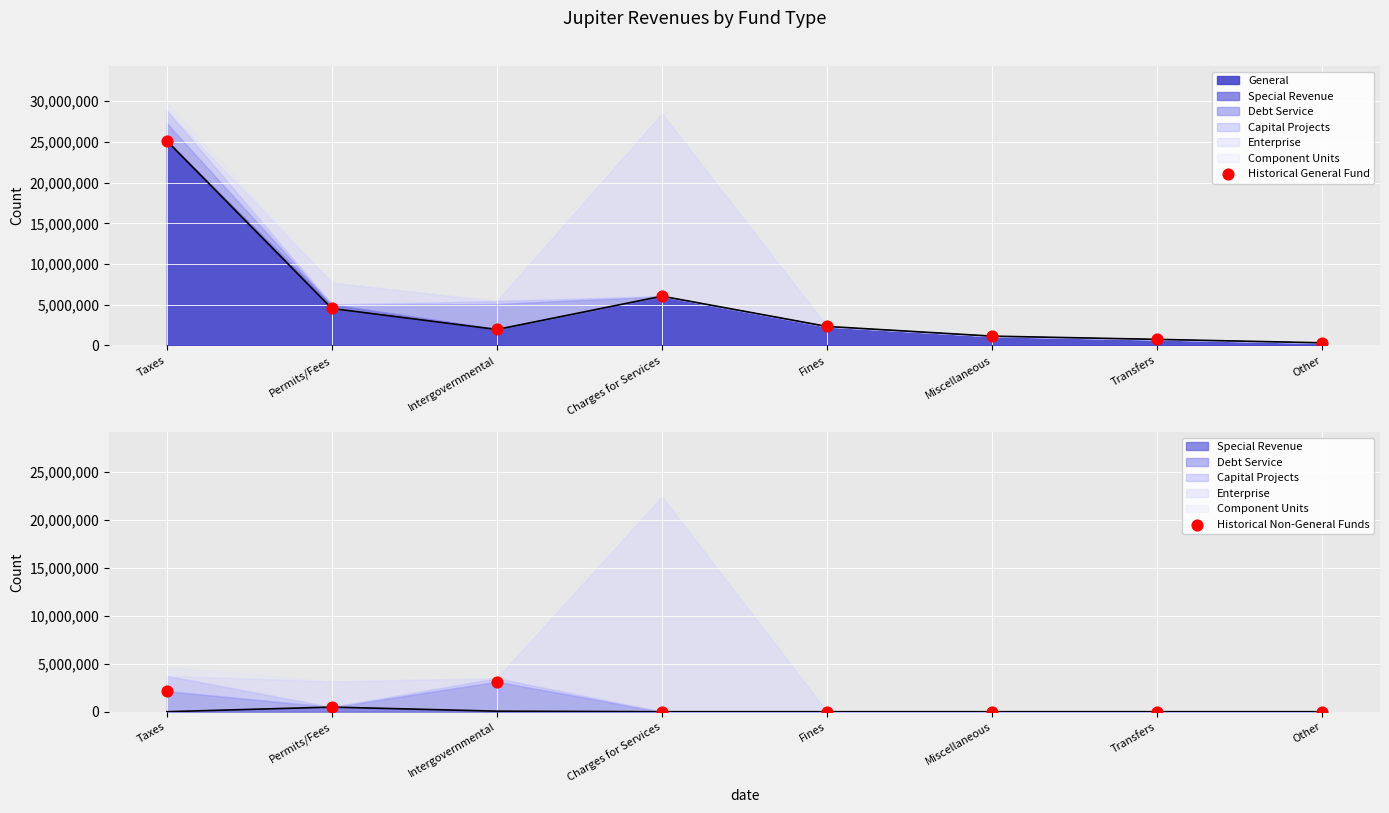

Which series reaches the maximum Y coordinate?

Historical General Fund